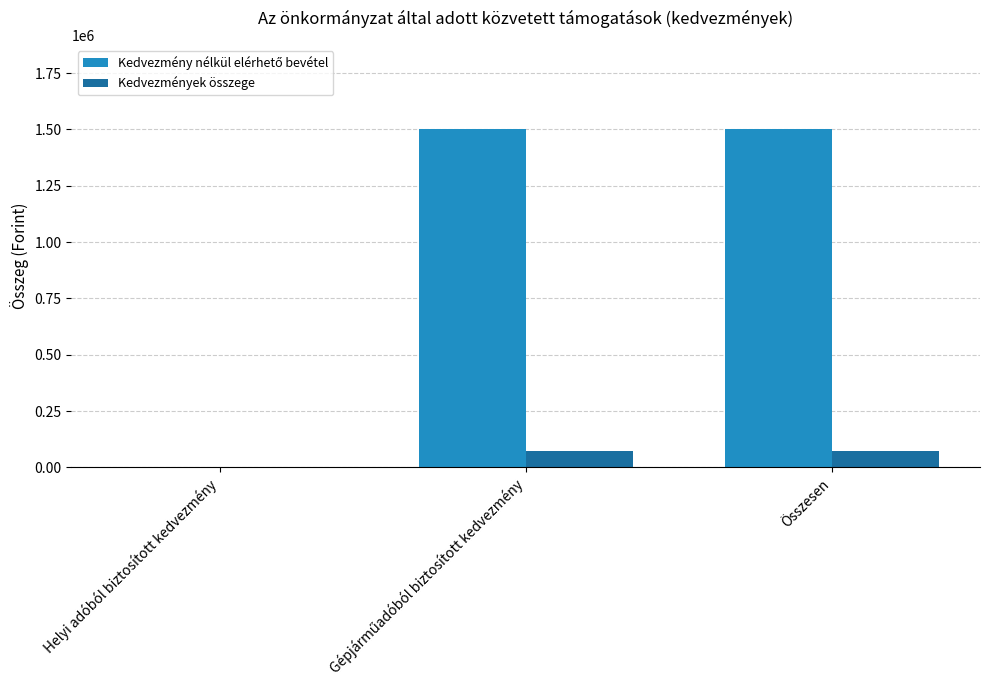

What is the total value across all series at Összesen?

1572000